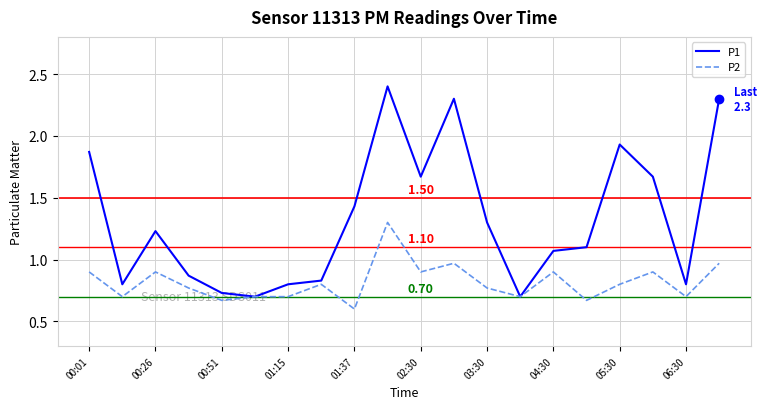

Which series has the widest spread of values?

P1